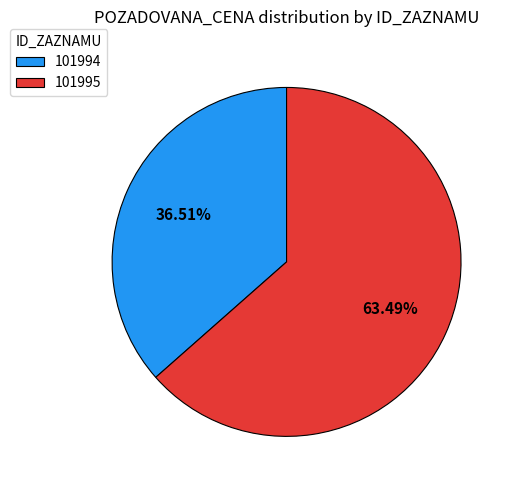

To the nearest percent, what is the difference between the largest and smallest slice percentages?

27%